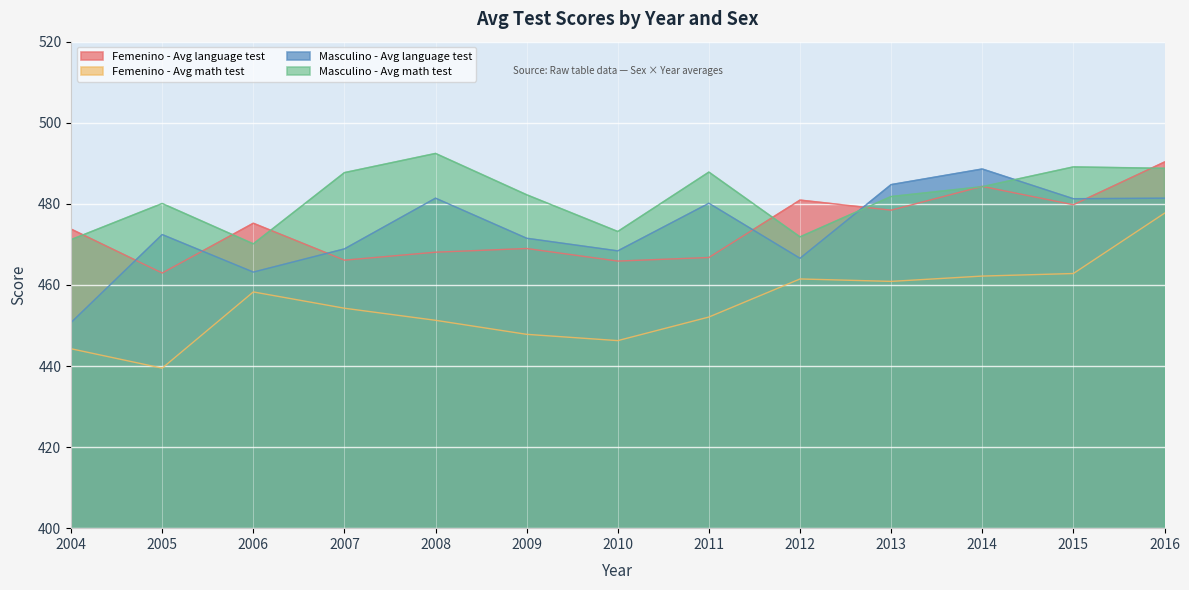

What is the spread (max minus min) of values at 2012?

19.4